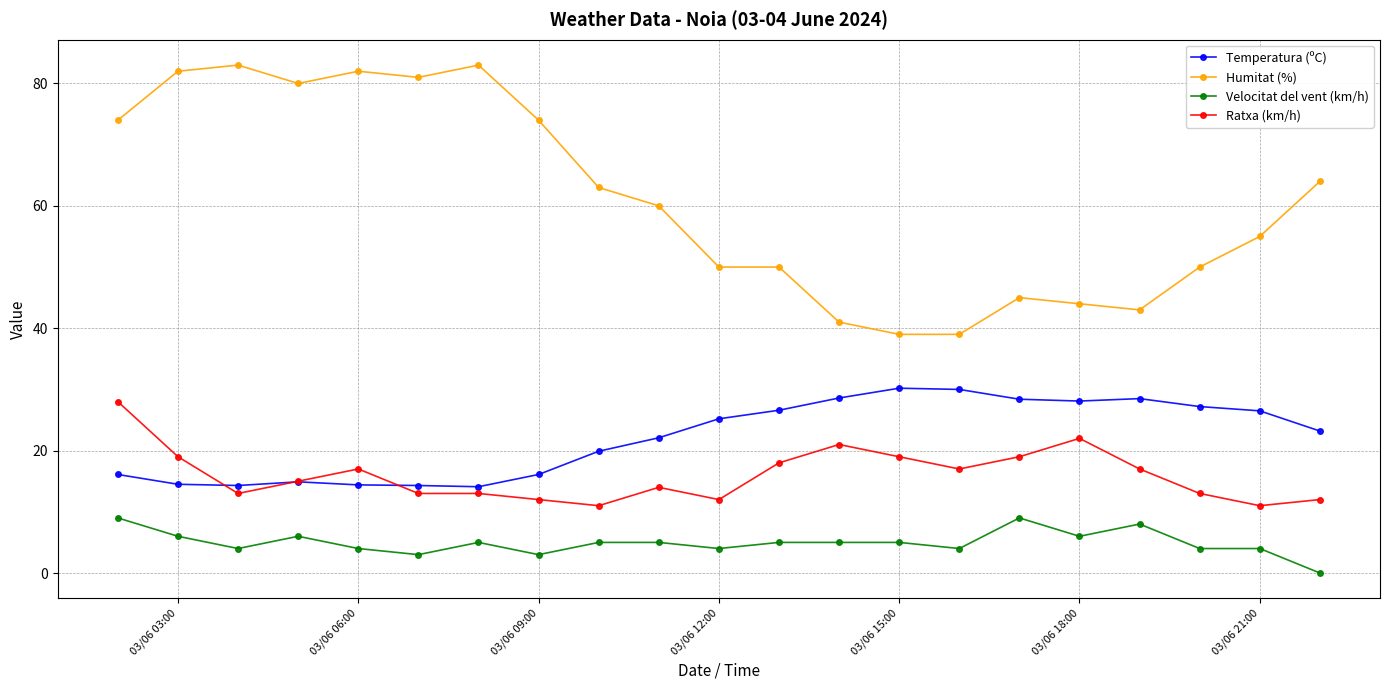

Which series has the widest spread of values?

Humitat (%)